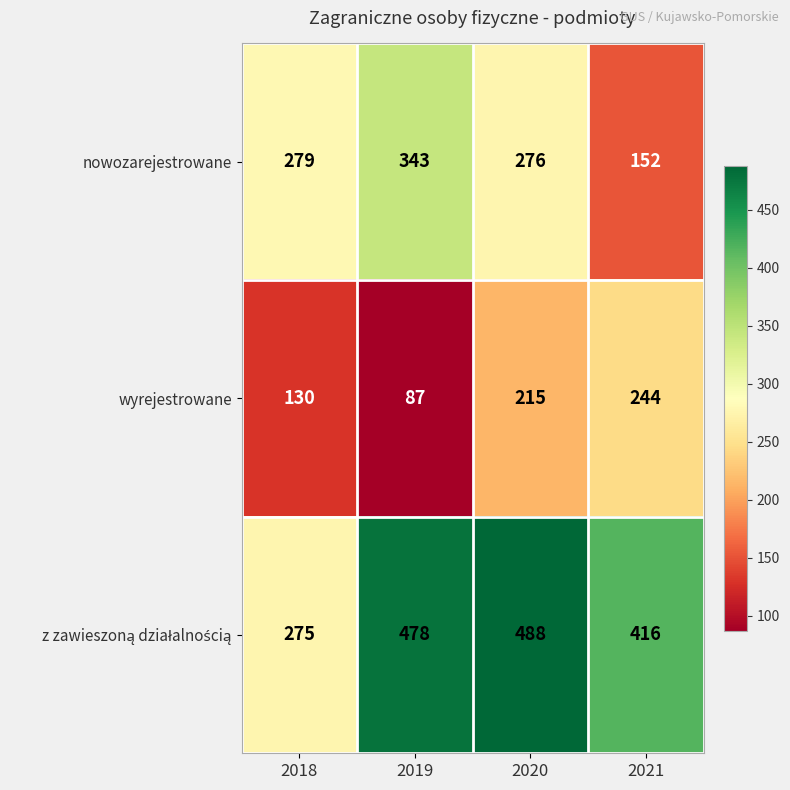

The wyrejestrowane series shows 102 at 2020. True or false?

False